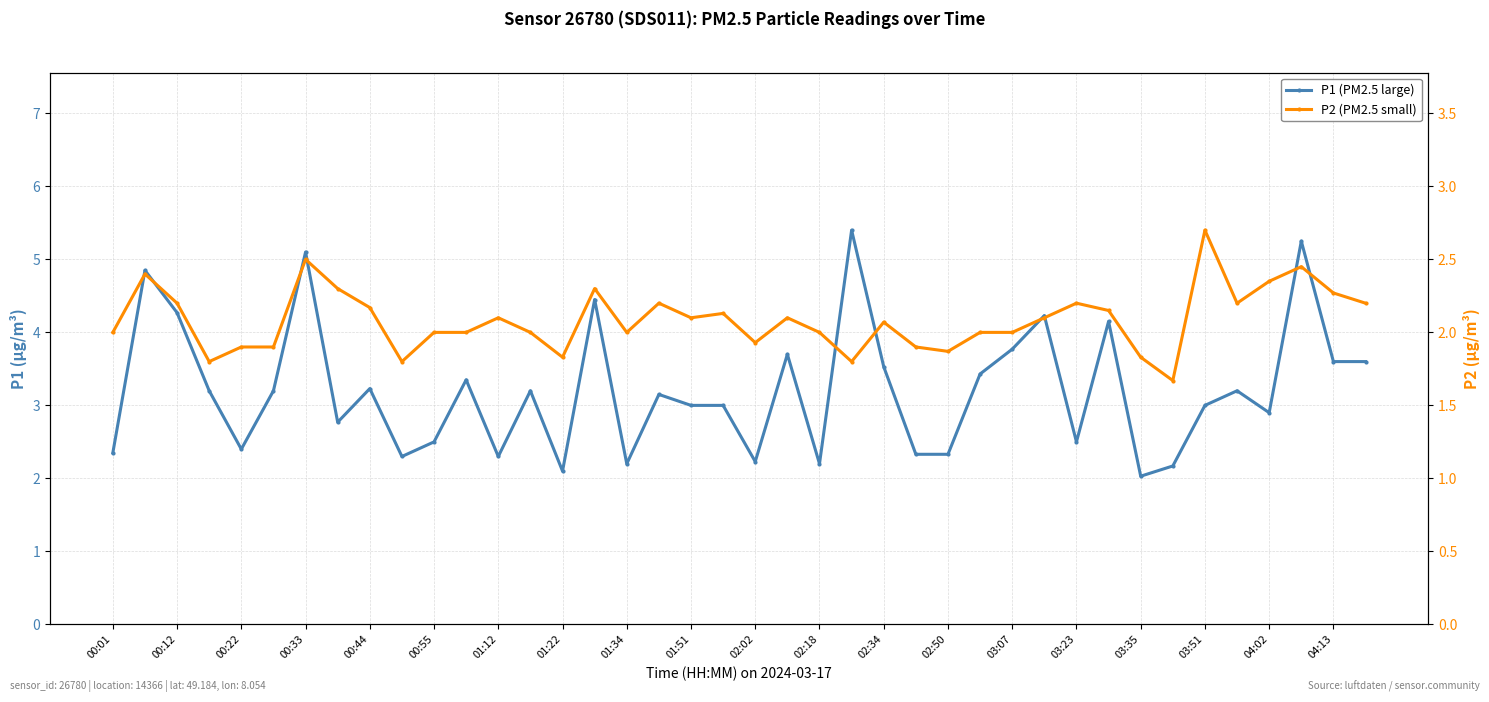

What is the value of the P2 (PM2.5 small) point at the 24th from the left?

1.8